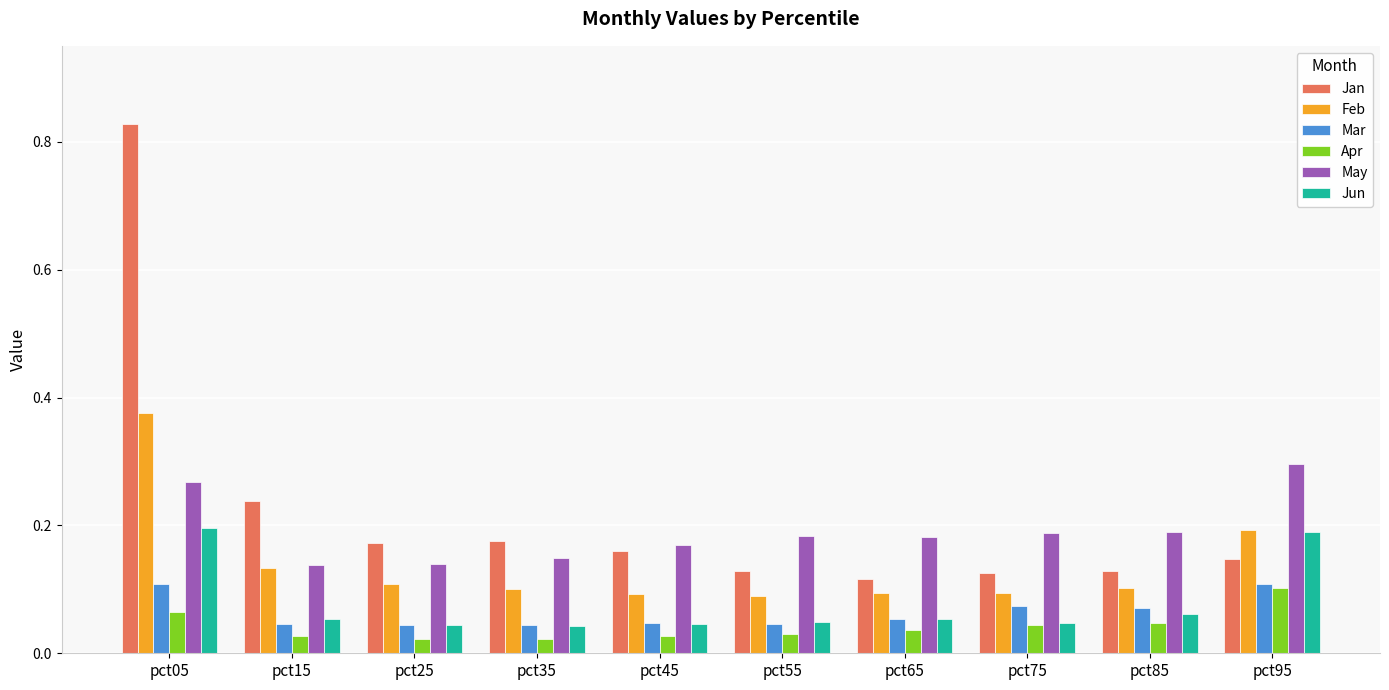

Which series has the largest total across all categories?

Jan